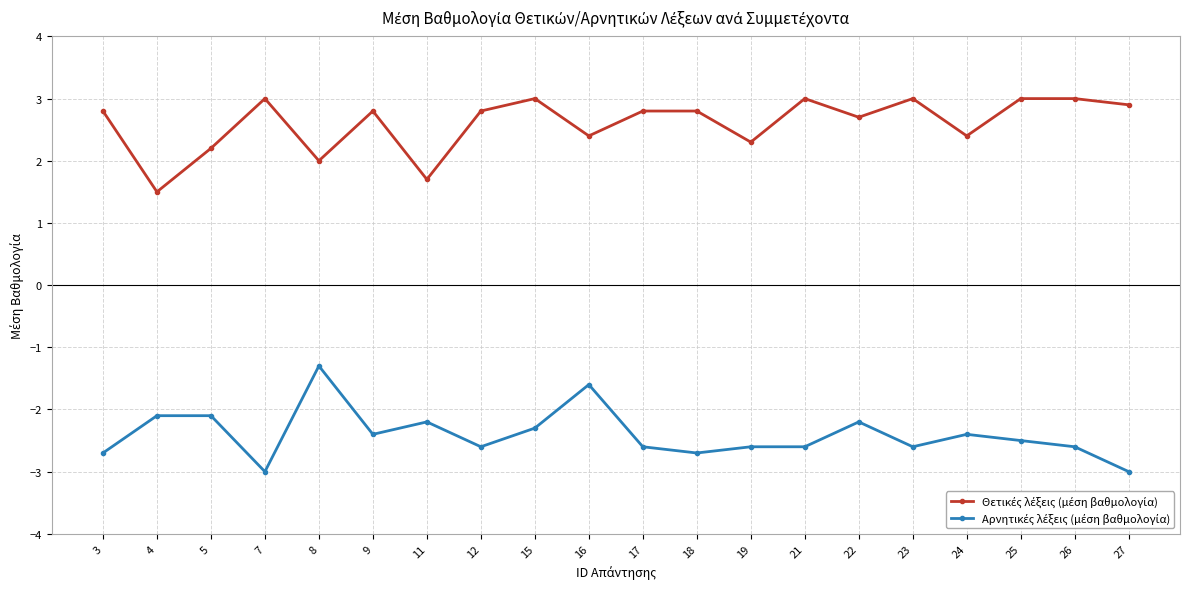

What is the difference between the highest and lowest values at 15?

5.3